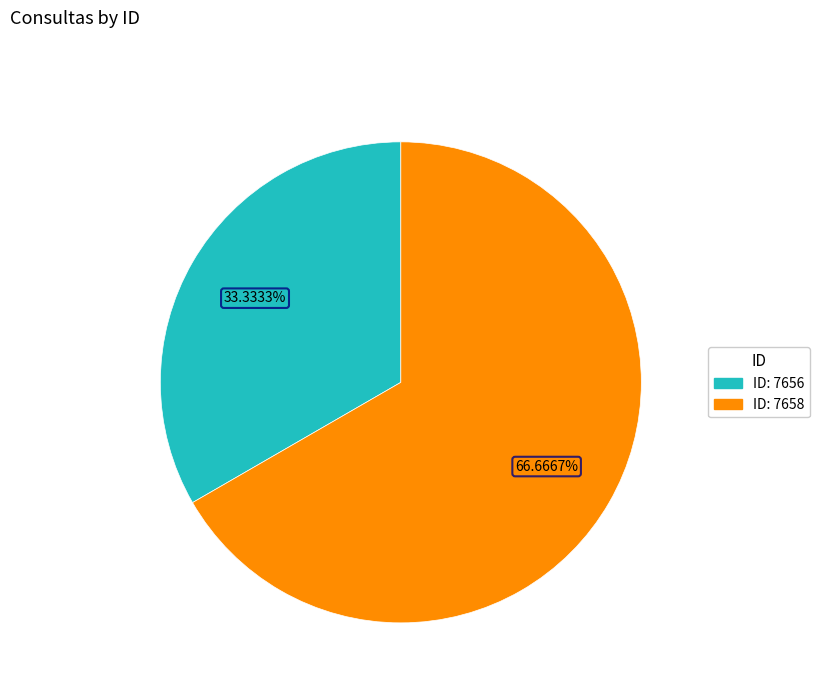

Does any single category account for the majority?

Yes